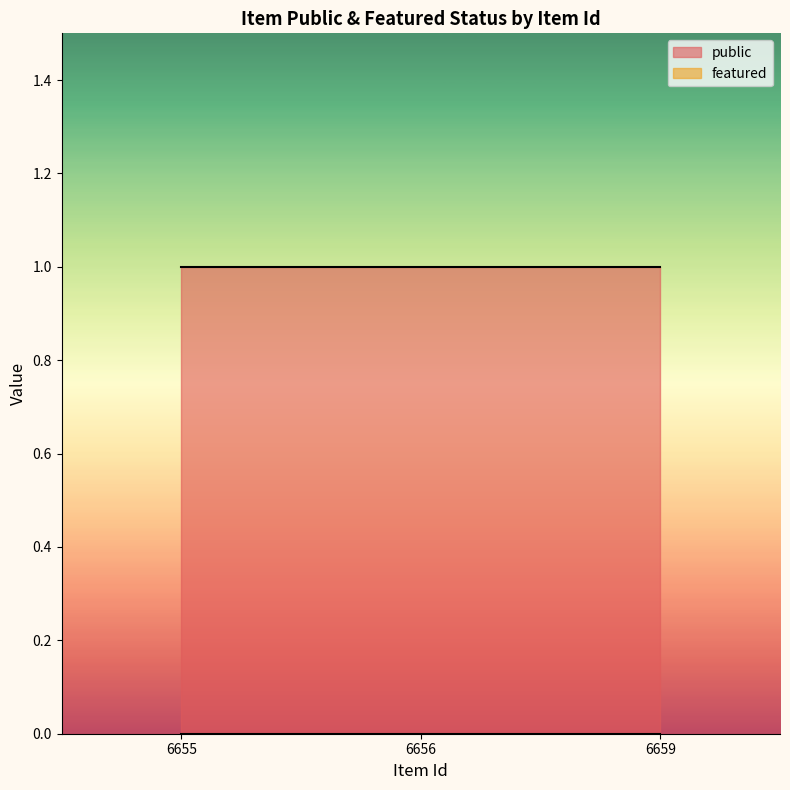

Reading left to right, transcribe all the data shown in this chart.

public: 1	1	1
featured: 0	0	0